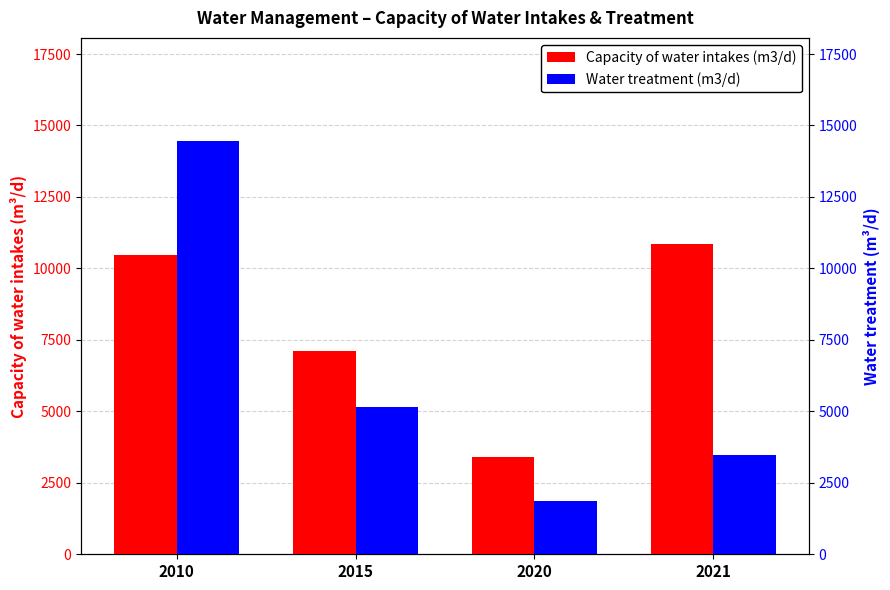

List the series in order of their overall mean, lowest first.

Water treatment (m3/d), Capacity of water intakes (m3/d)